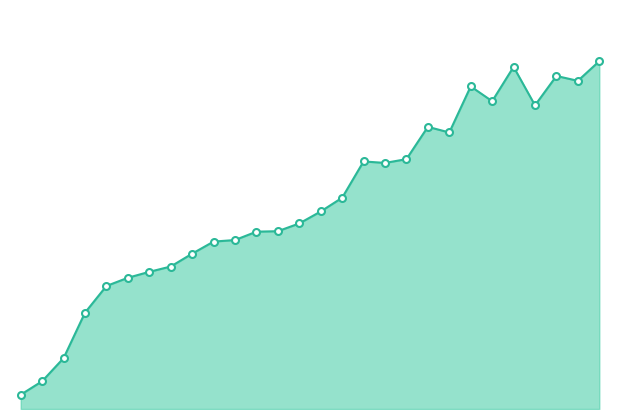

Does the chart have visible grid lines?

No